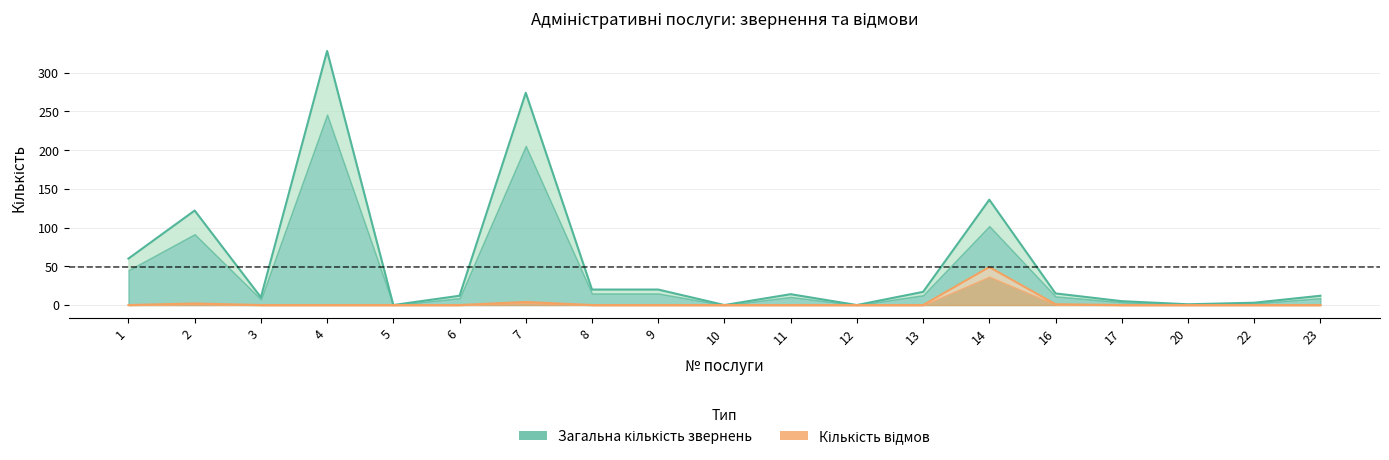

The Кількість відмов series shows 1 at 16. True or false?

True